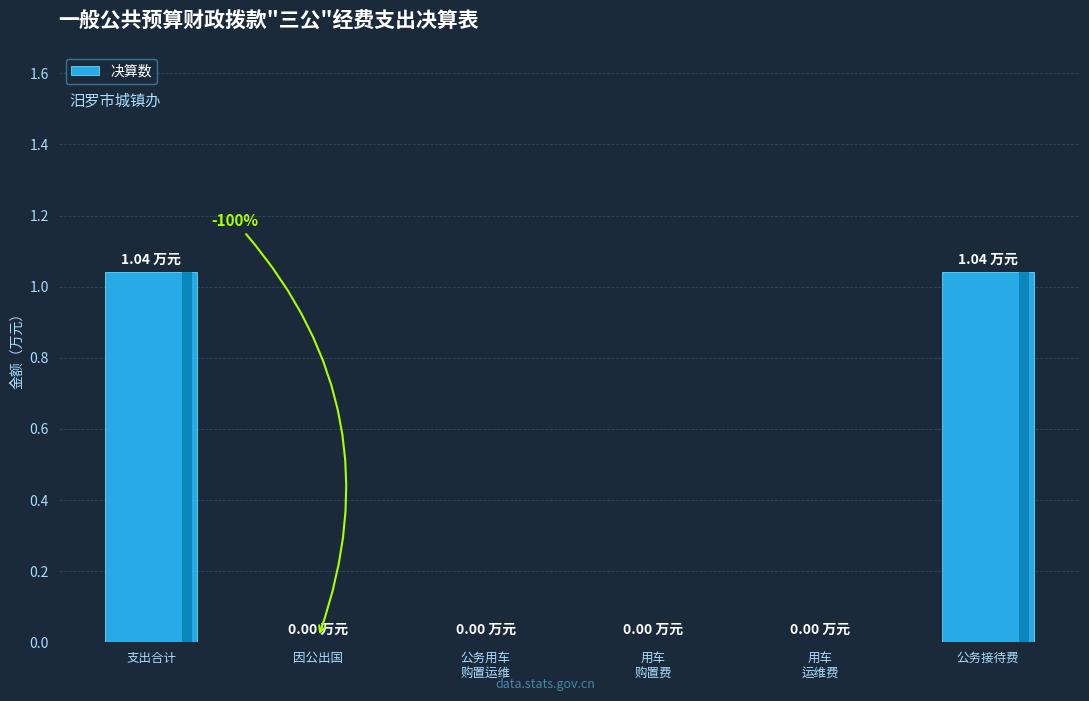

Which has a higher value, 因公出国 or 支出合计?

支出合计